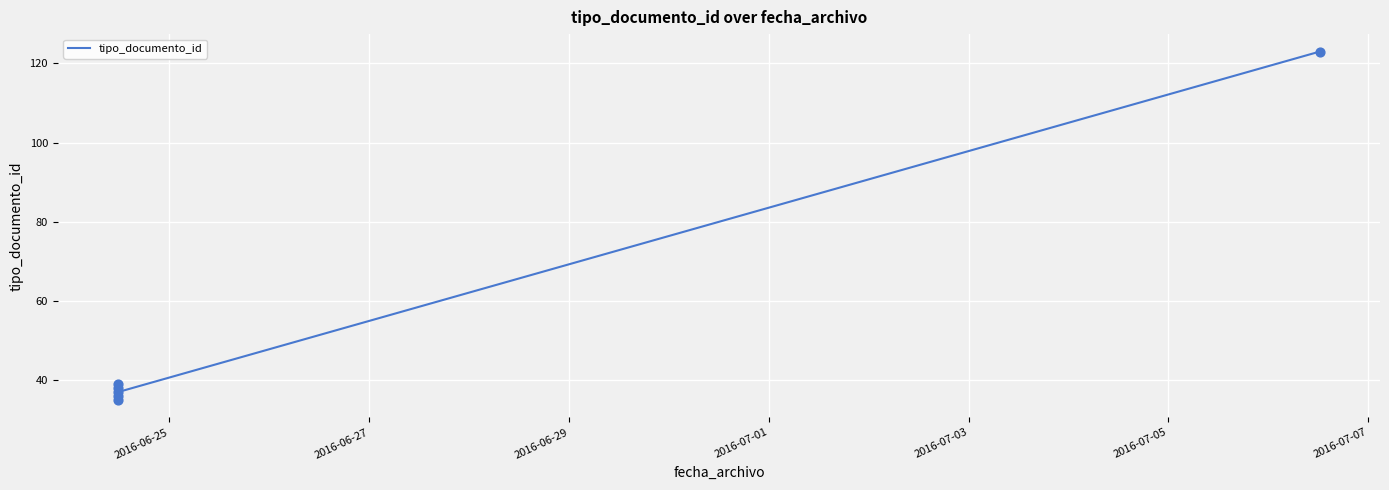

What is the change in value from 2016-06-25 to 2016-07-05?

+88